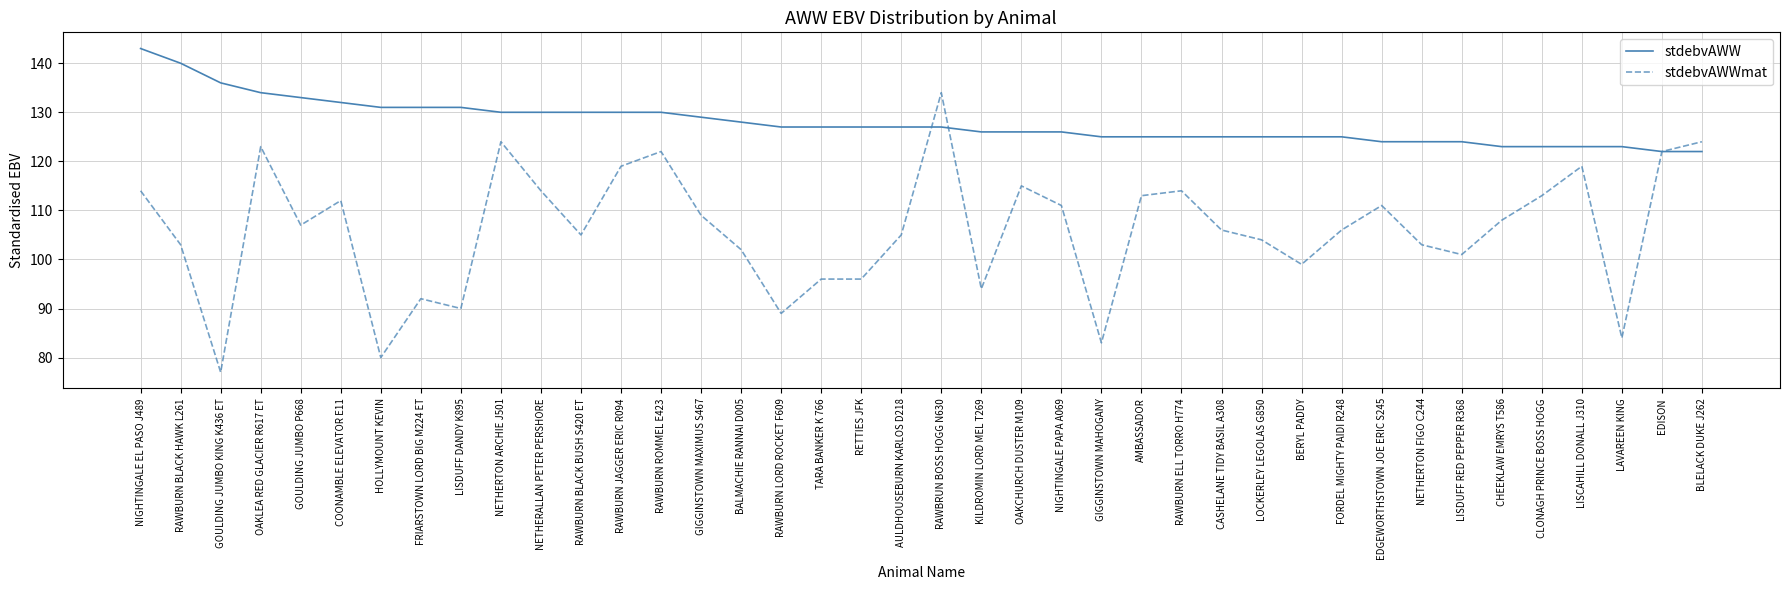

How many lines are shown in the chart?

2